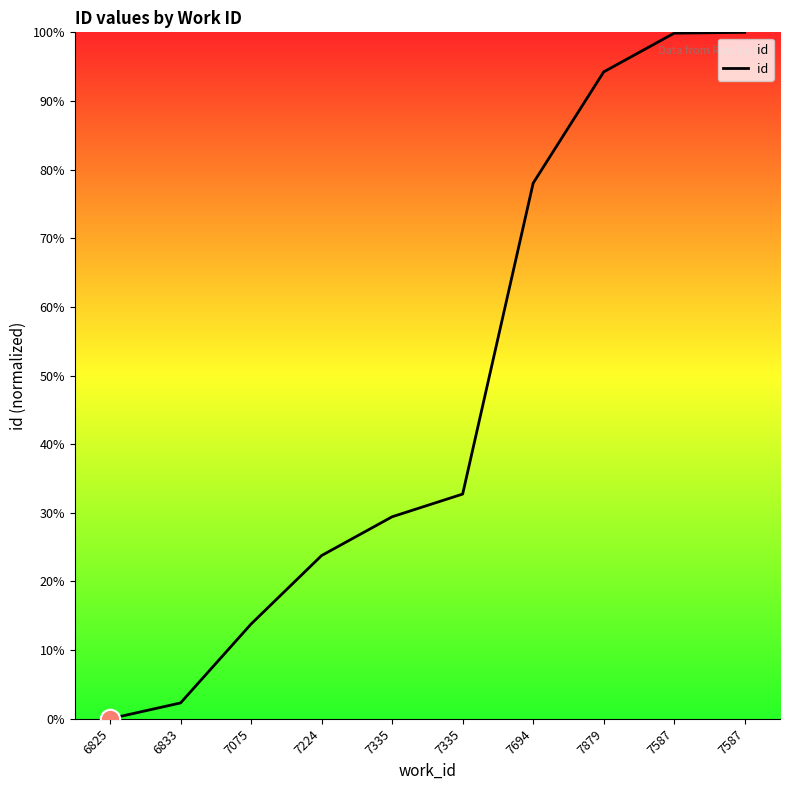

What is the change in value from 6825 to 7224?

+23.8